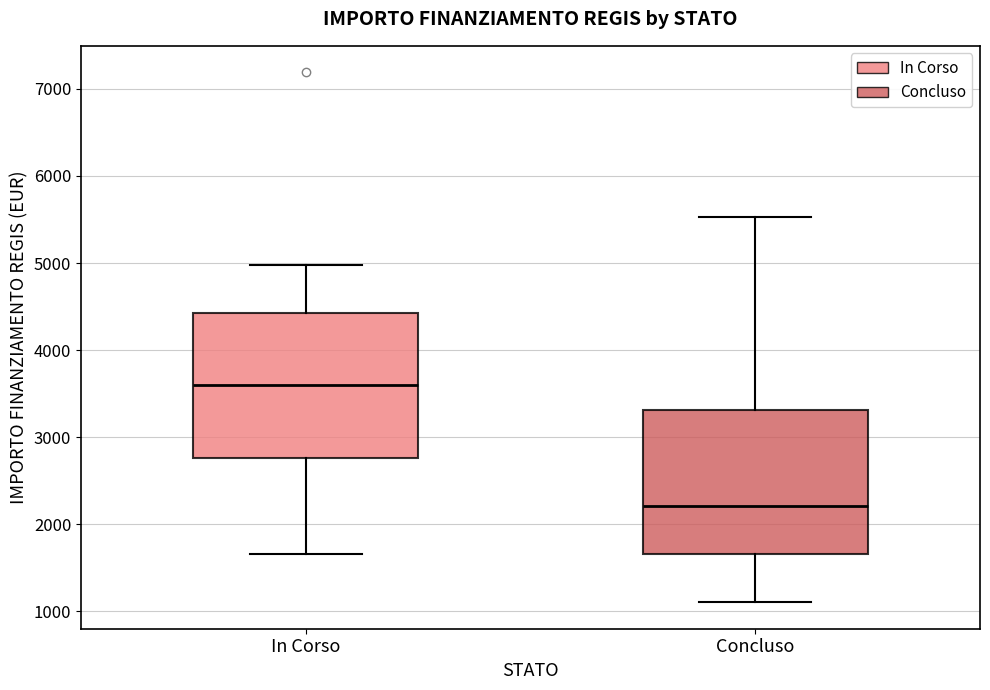

Reading left to right, transcribe this box plot: for each box, give where its median line is, the range the box spans, and where its two whiskers end, as read against the y-axis. The values are not printed on the chart, so give them approximately, as read against the axis.

In Corso: median 3600, box 2800 to 4400, whiskers 1700 to 5000
Concluso: median 2200, box 1700 to 3300, whiskers 1100 to 5500